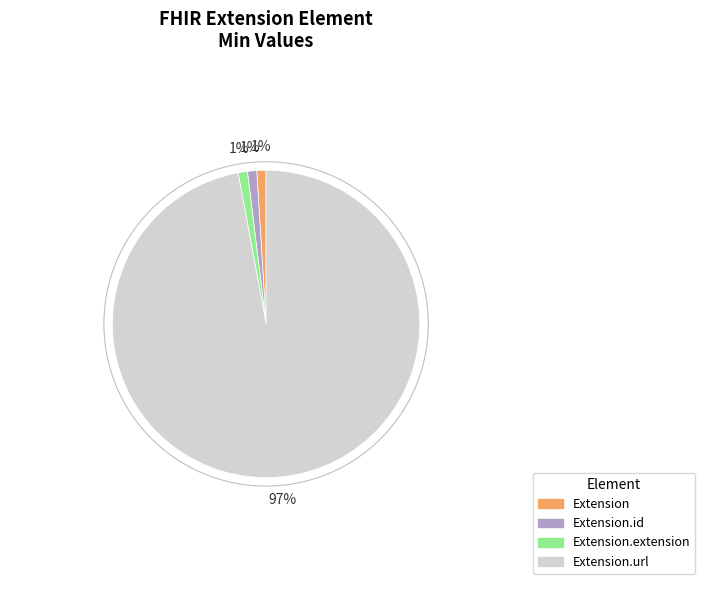

To the nearest percent, what is the average slice percentage?

25%